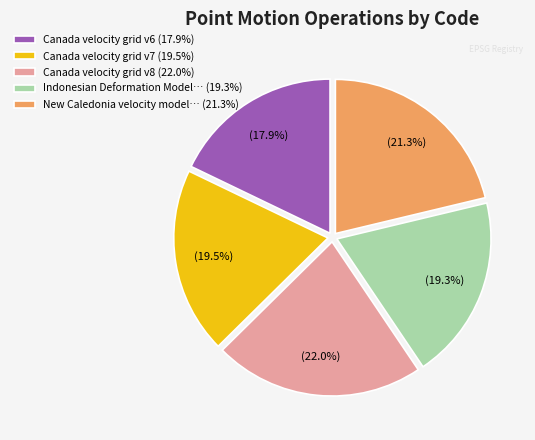

Combined, do Canada velocity grid v8 (22.0%) and New Caledonia velocity model… (21.3%) account for over 50%?

No